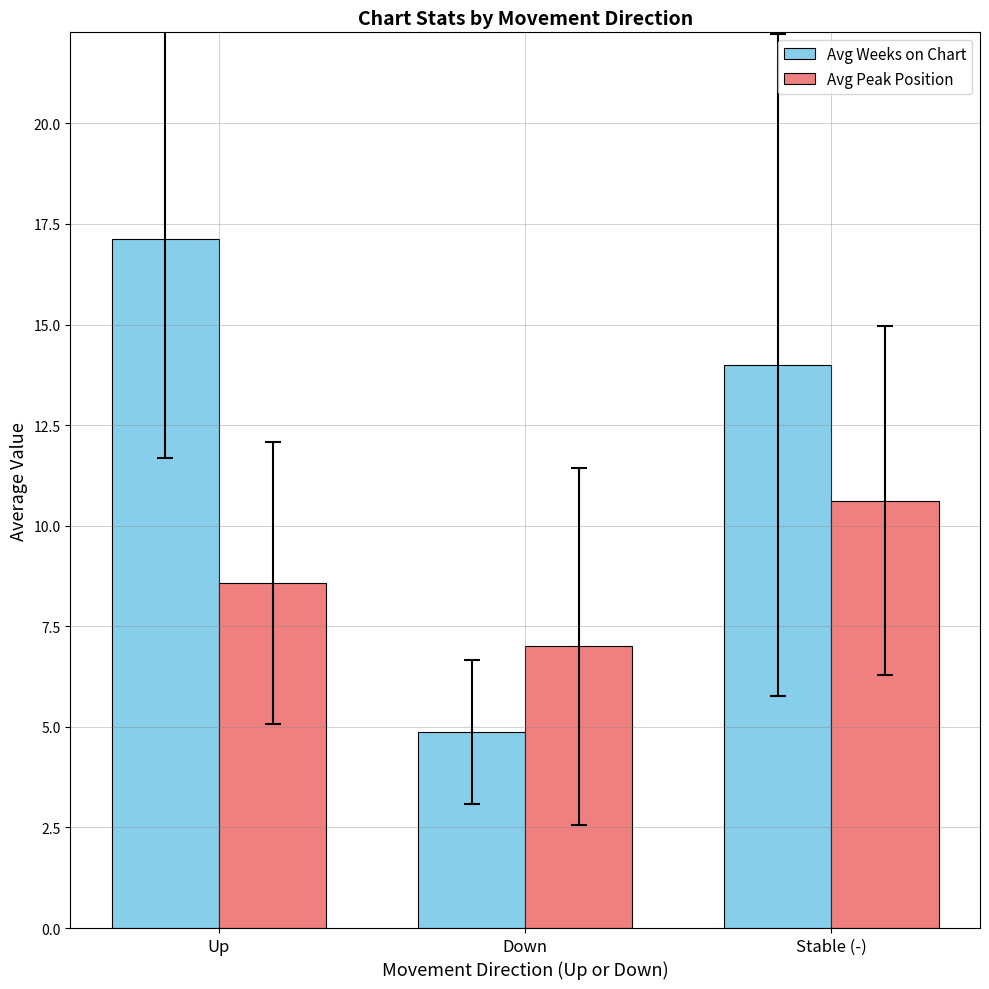

What is the sum of the Avg Peak Position values at Up and Down?

15.6